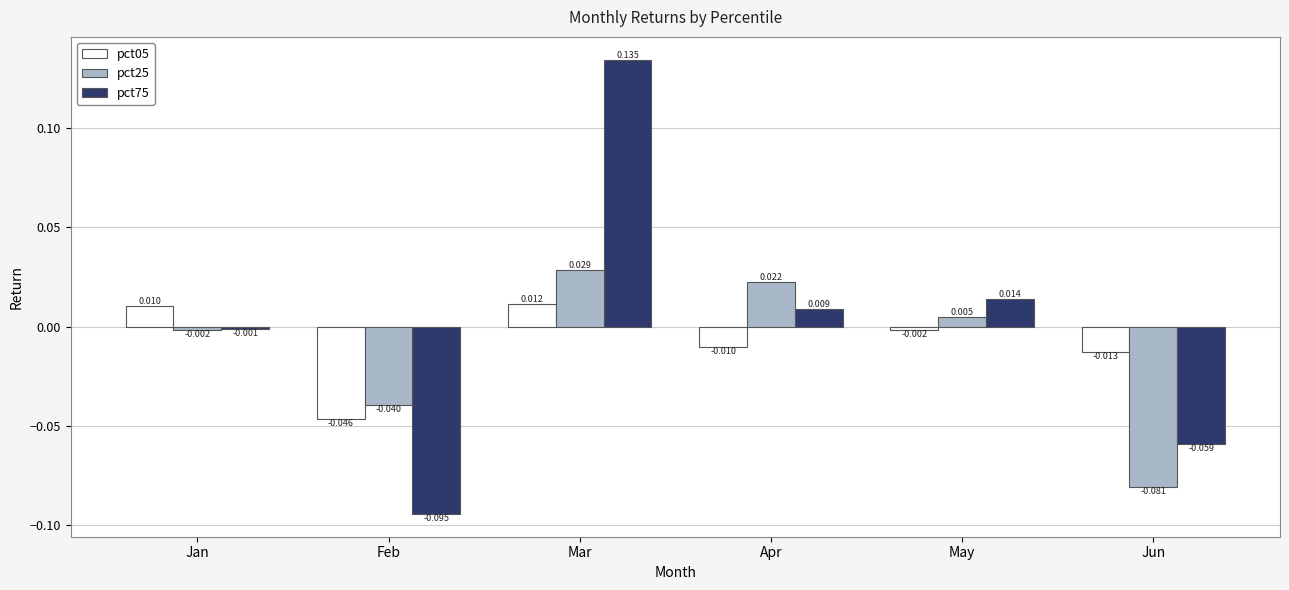

At which label is pct05 closest to 0?

May